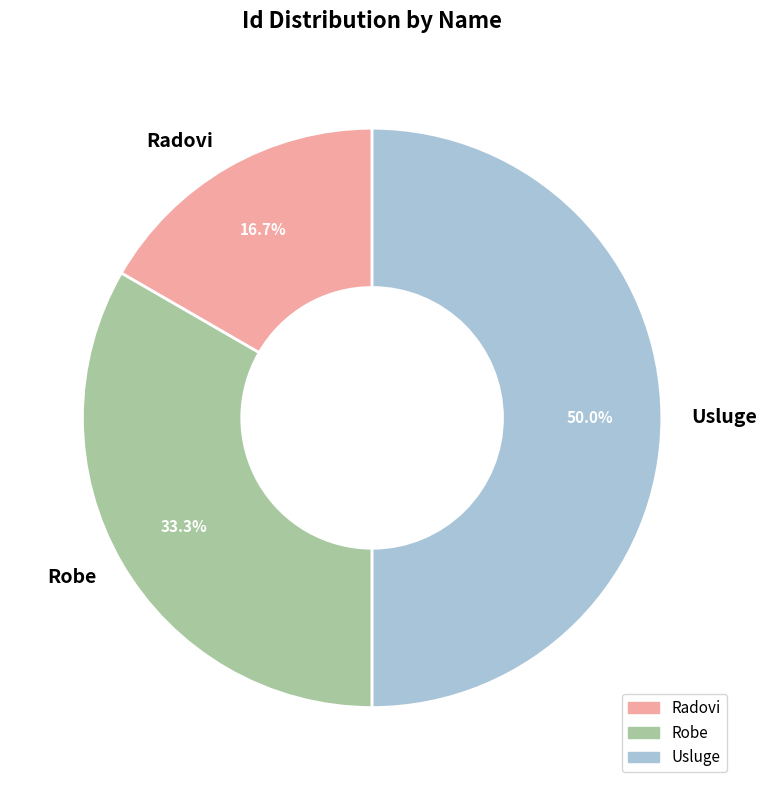

How much of the chart is everything except Usluge?

50.0%